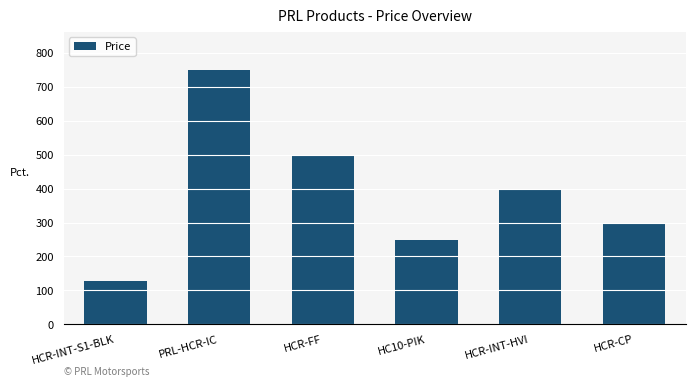

What is the label of the 1st bar from the right?

HCR-CP